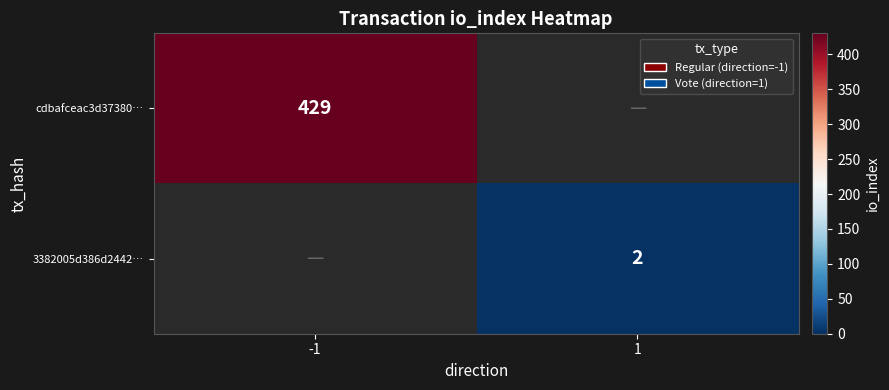

At how many categories does at least one series exceed 23?

1